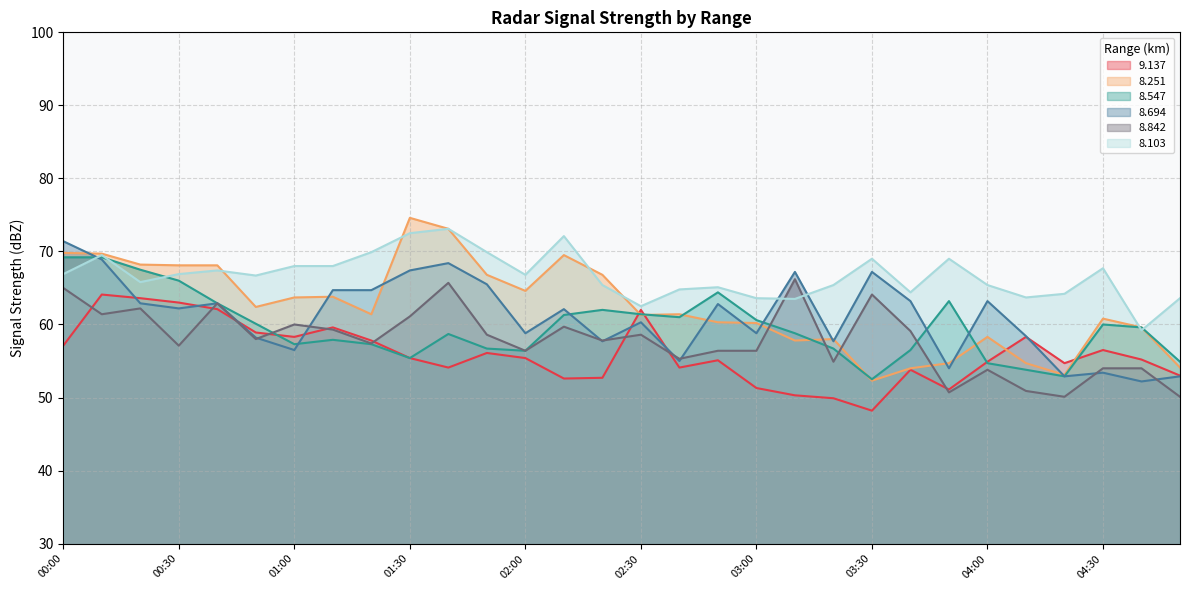

What is the total value across all series at 02:20?

362.4